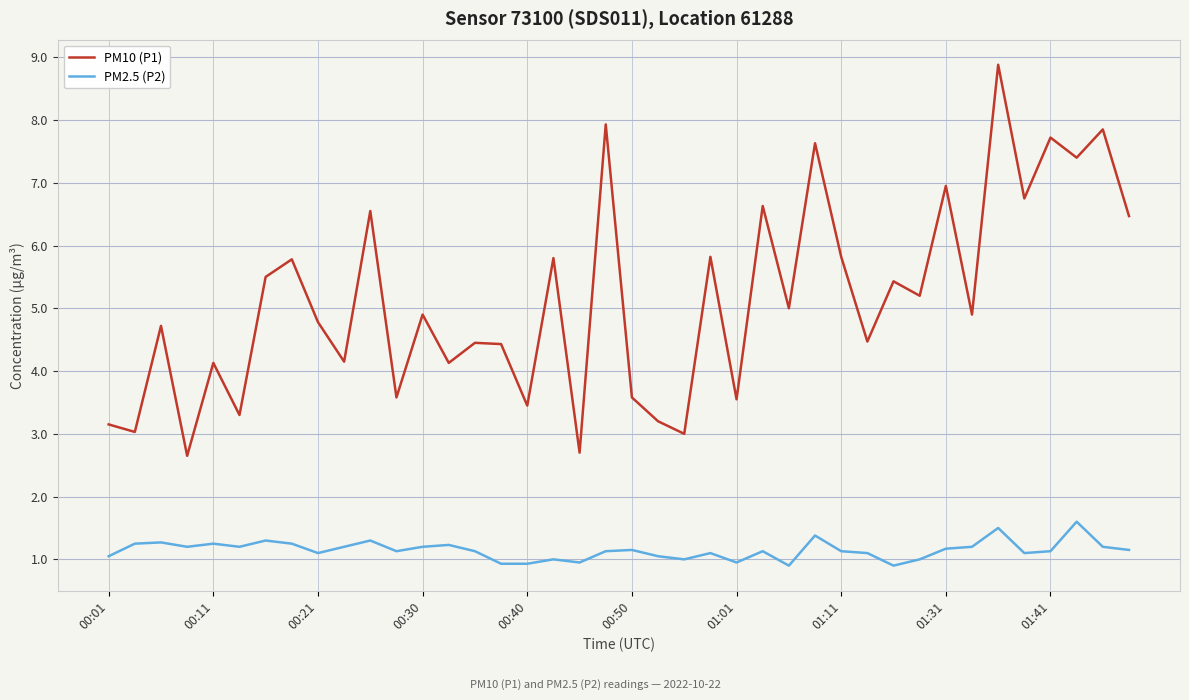

True or false: PM2.5 (P2) and PM10 (P1) intersect in this chart.

False